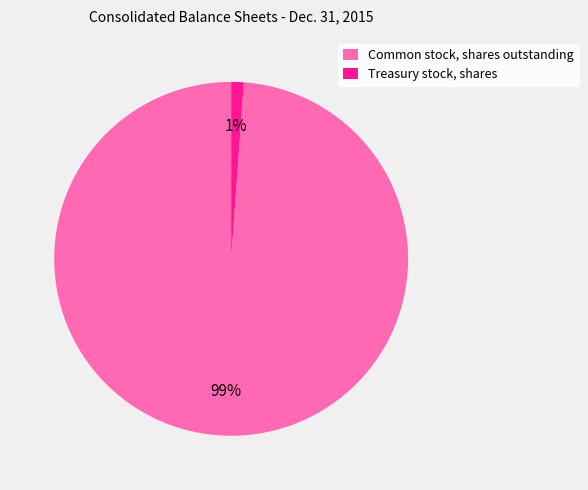

Does Treasury stock, shares represent more than half of the total?

No